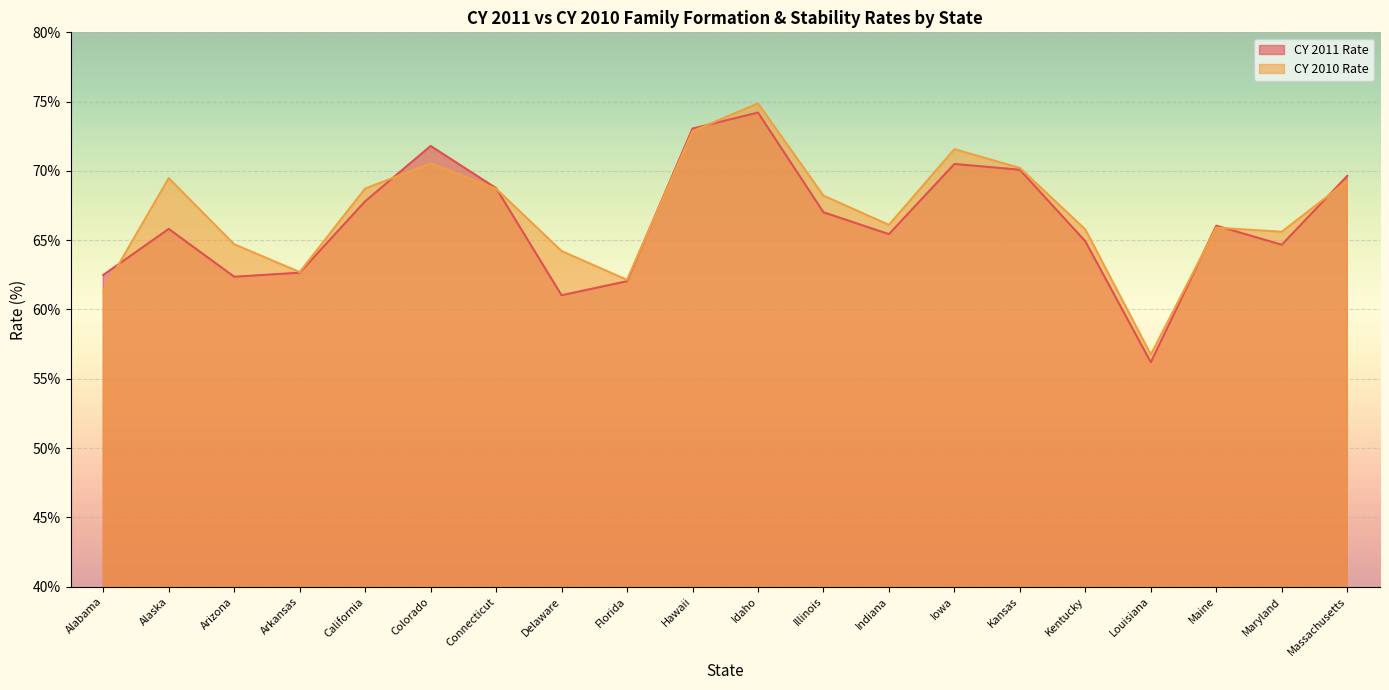

Is the value of CY 2010 Rate at Iowa greater than the value of CY 2011 Rate at Kansas?

Yes